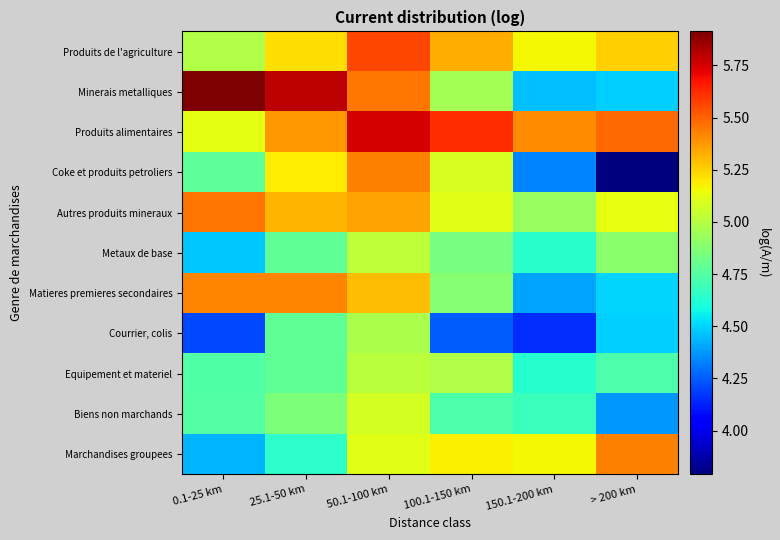

Which category has the highest value across all series?

0.1-25 km